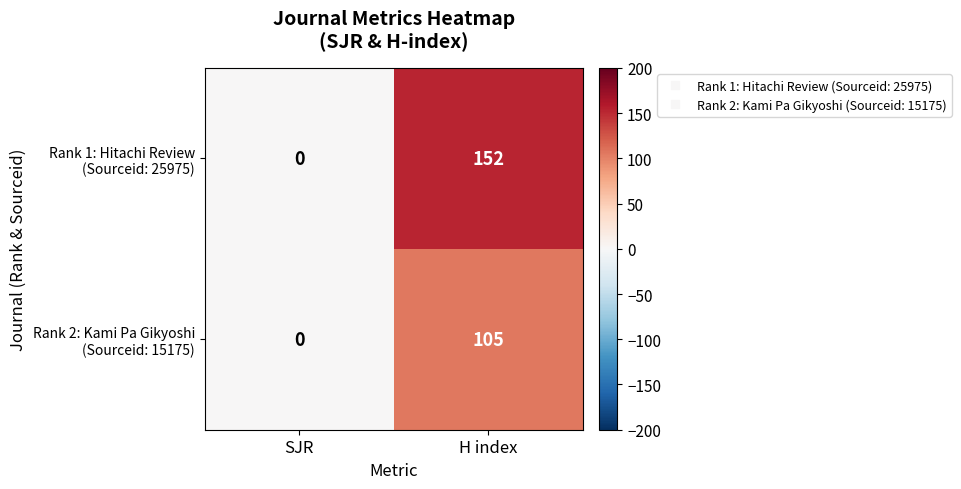

Count the number of categories in the chart.

2